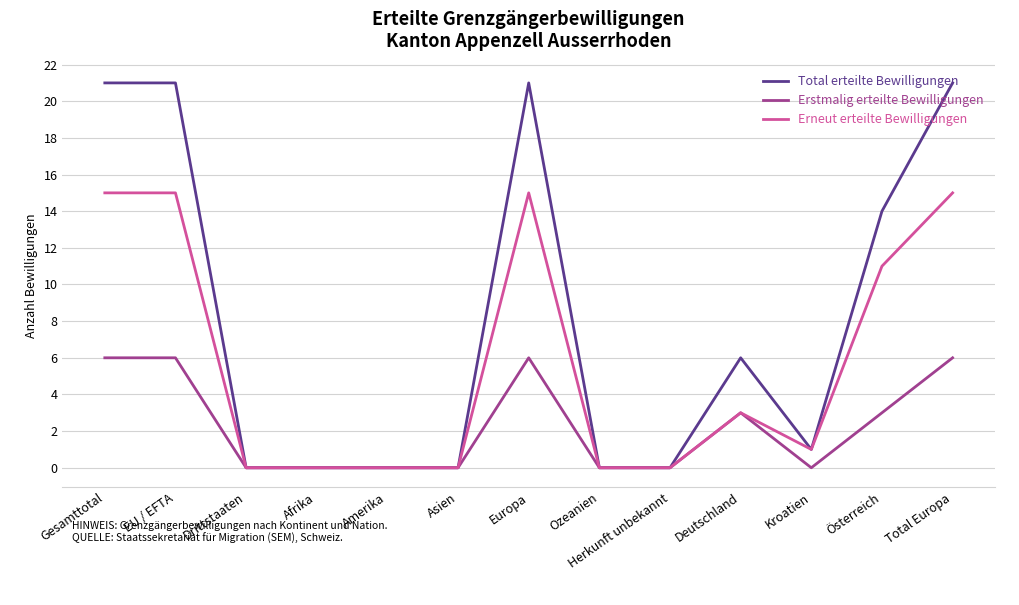

What position from the right is Drittstaaten?

11